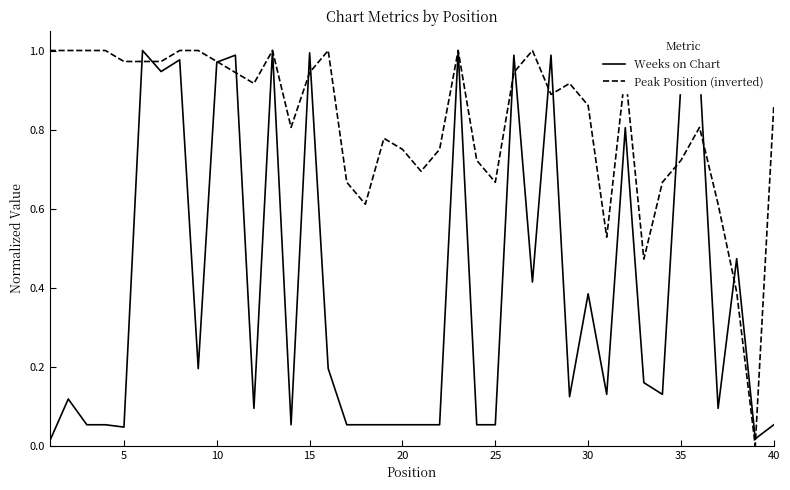

What is the difference between the maximum and minimum values in the Peak Position (inverted) series?

1.0